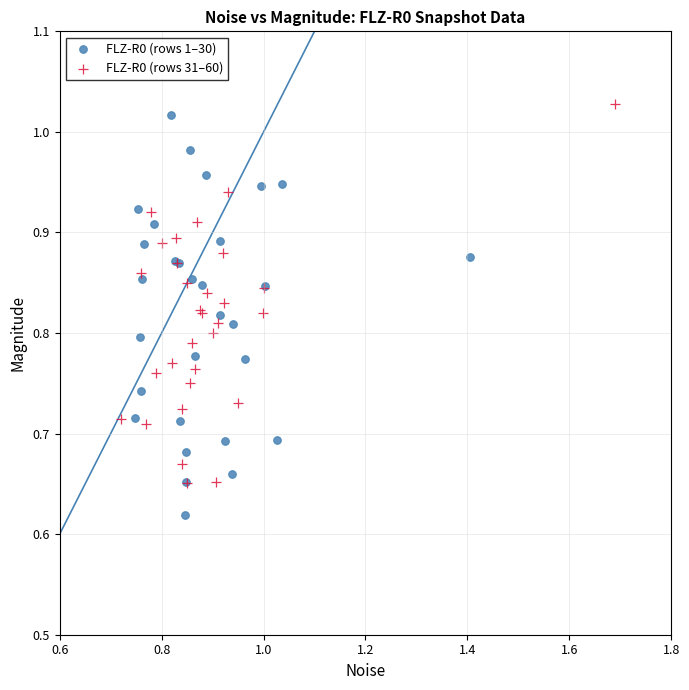

Which series has the widest spread of Y values?

FLZ-R0 (rows 1–30)